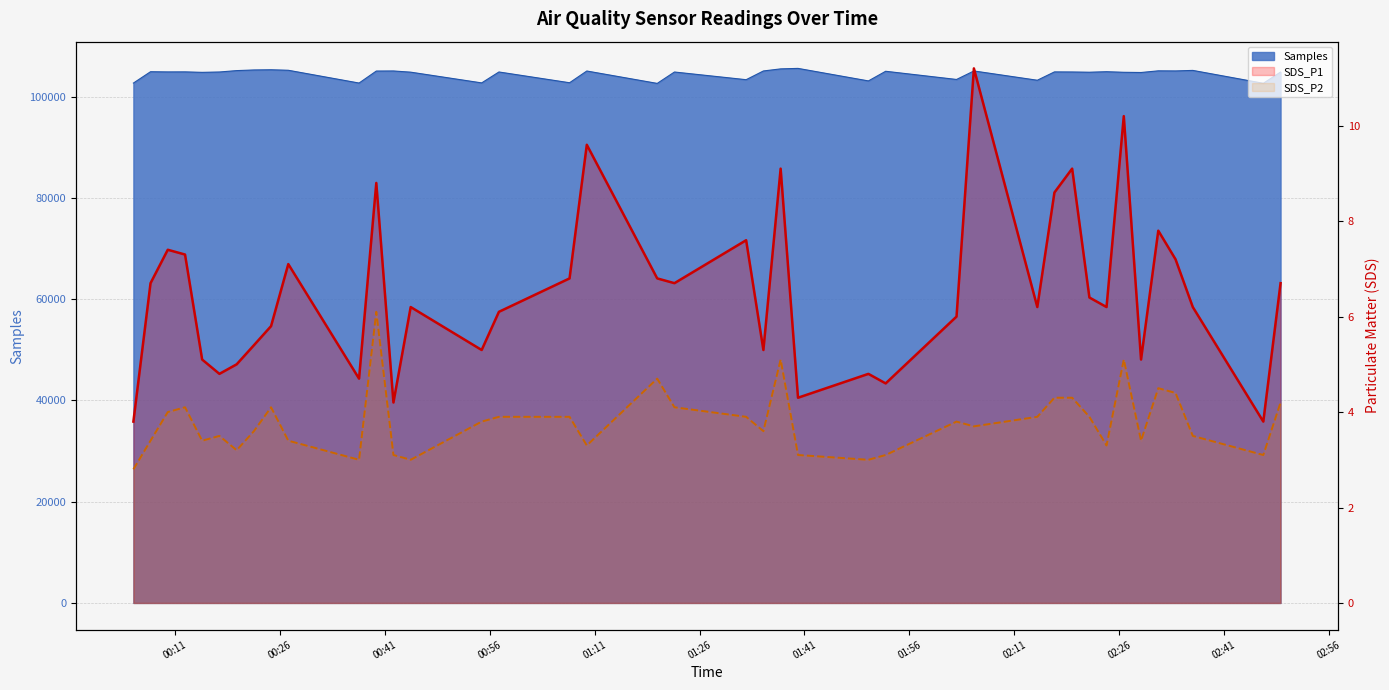

What is the total value across all series at 36?

11.6